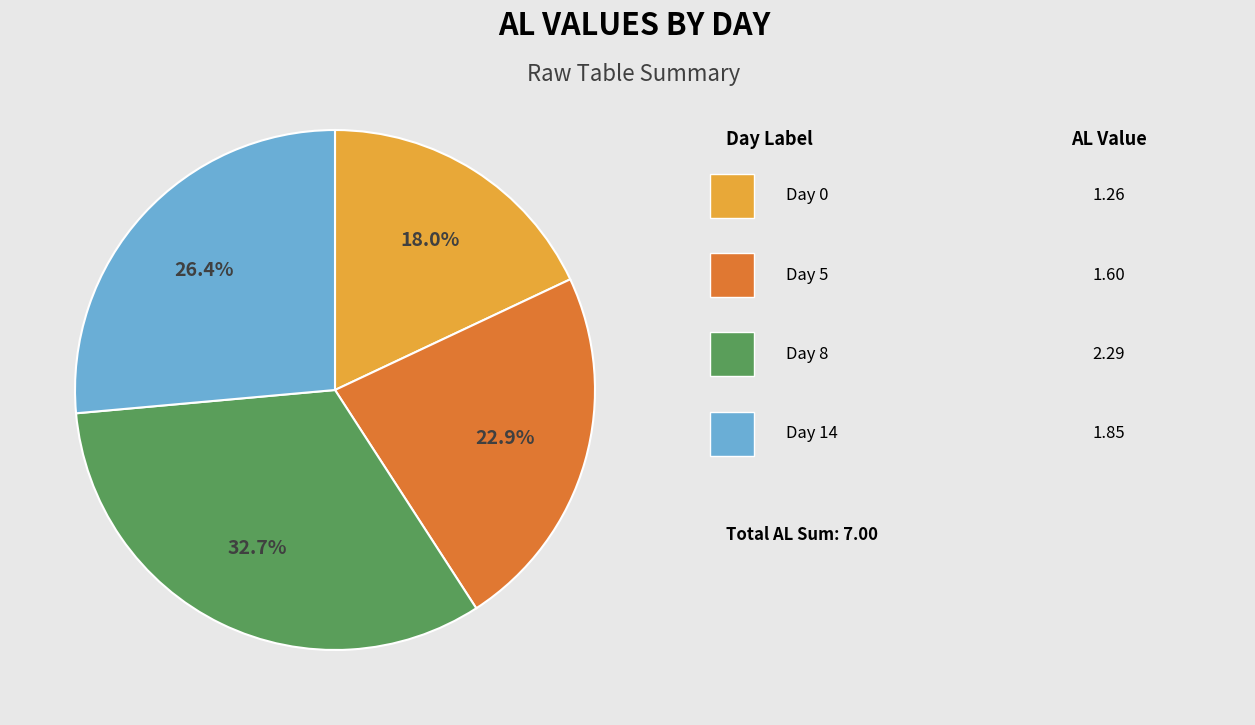

Is there any slice that represents more than half of the pie?

No